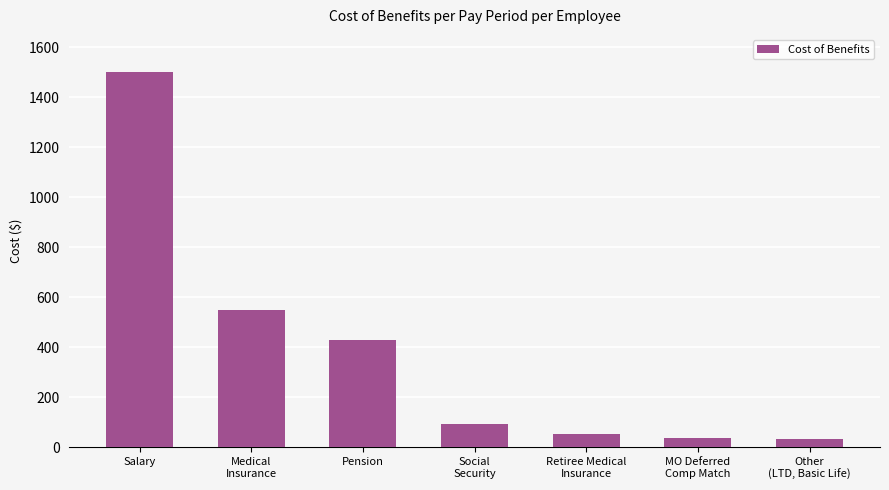

The value at Salary is 1500.0. True or false?

True